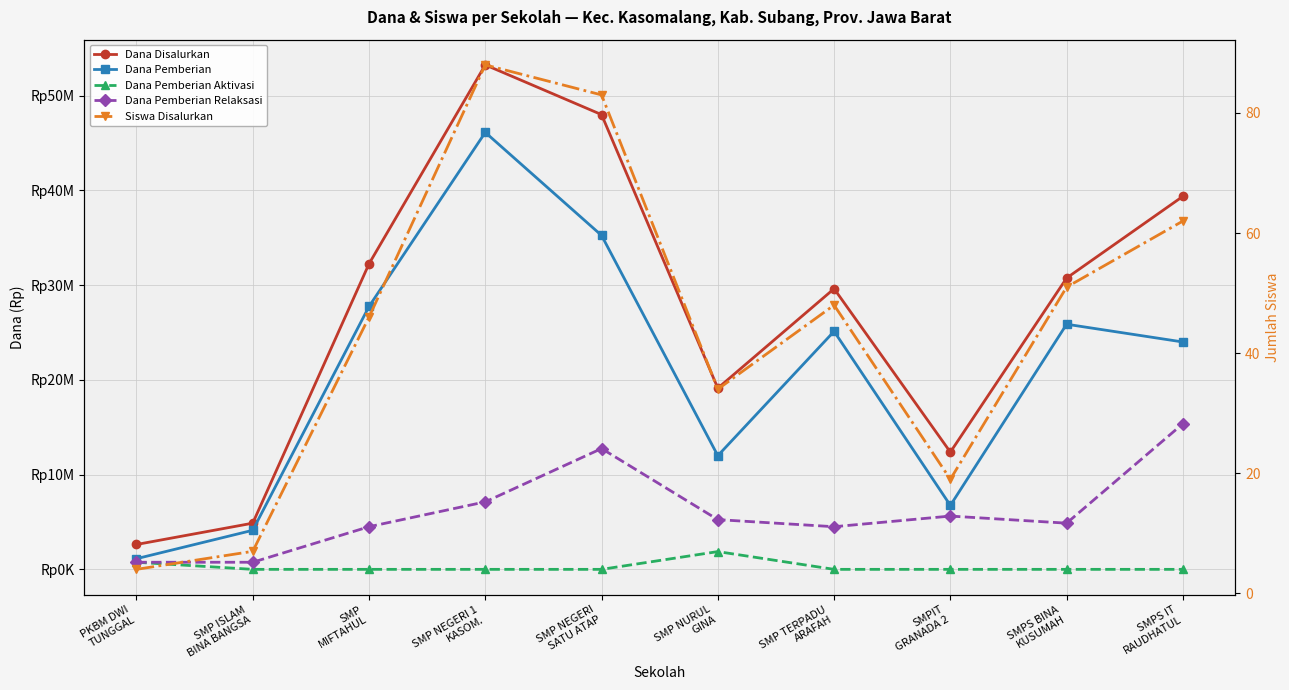

Which series changed the most between SMP TERPADU
ARAFAH and SMPS BINA
KUSUMAH?

Dana Disalurkan